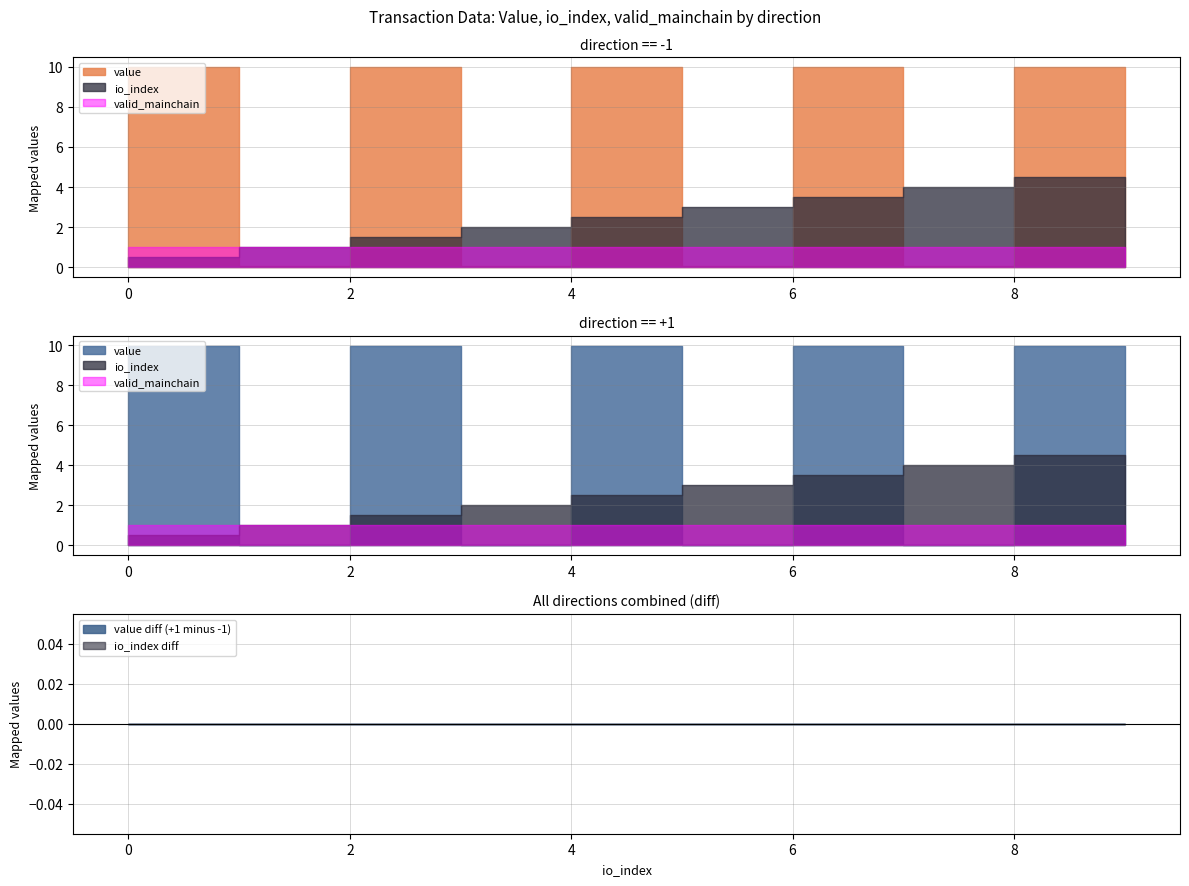

How many lines are shown in the chart?

3